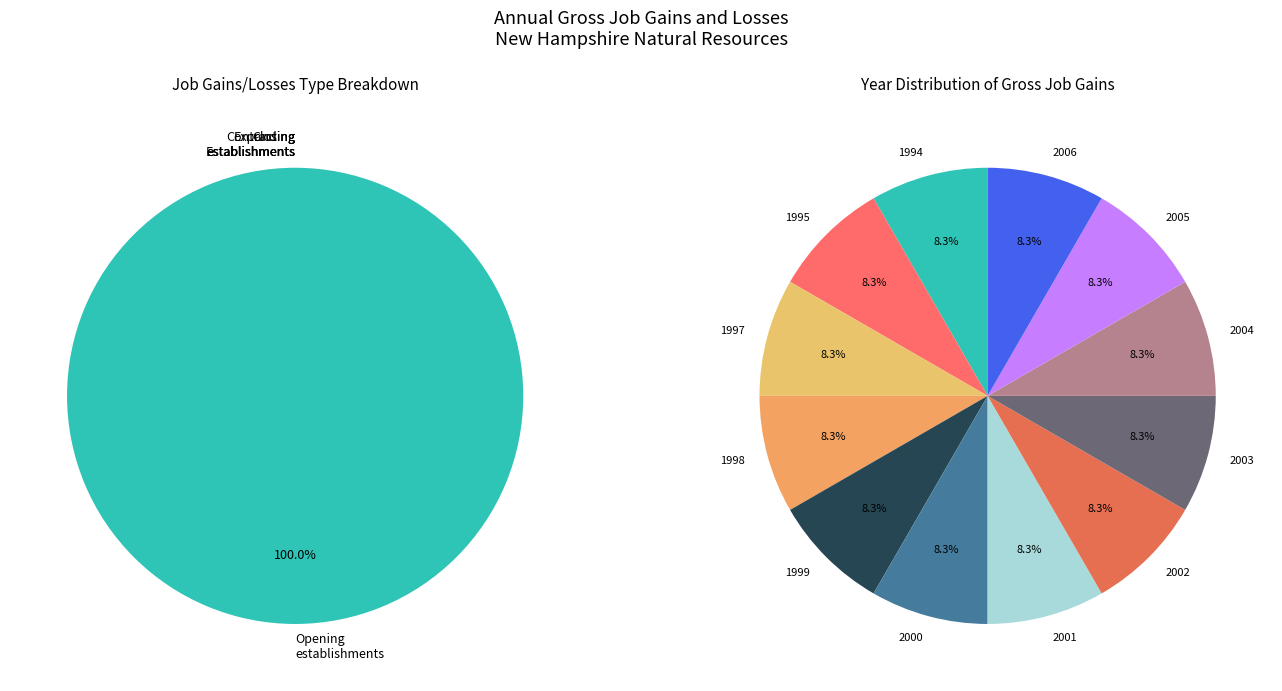

How many segments does this pie chart have?

15